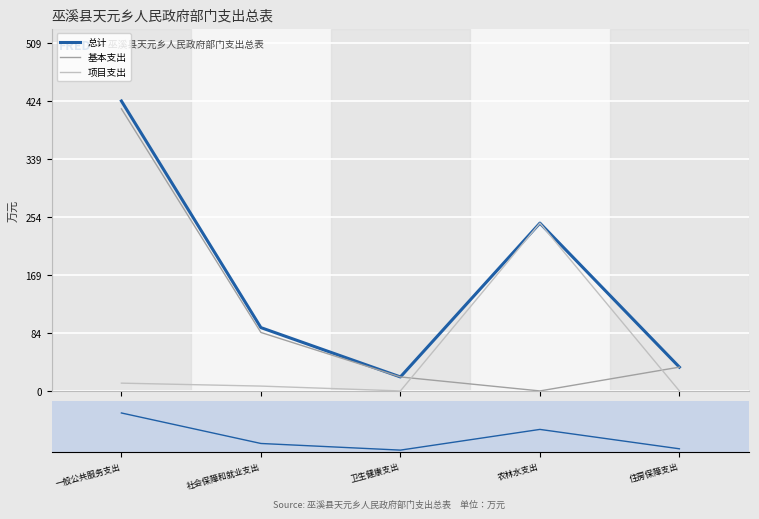

True or false: 基本支出 and 总计 cross at least once.

False